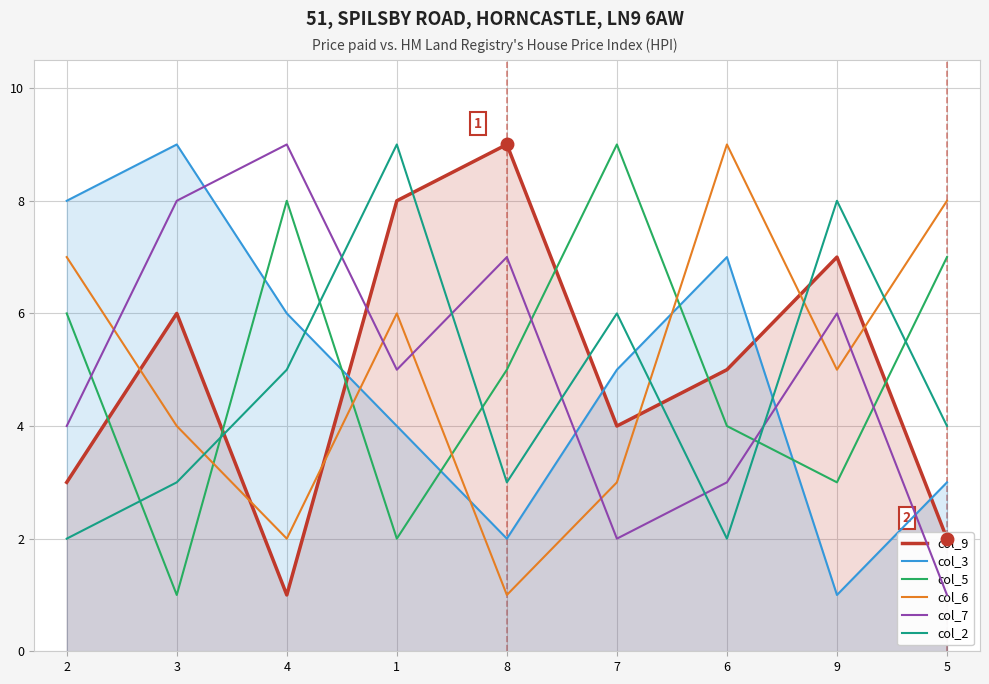

What is the label of the 7th point from the left?

6